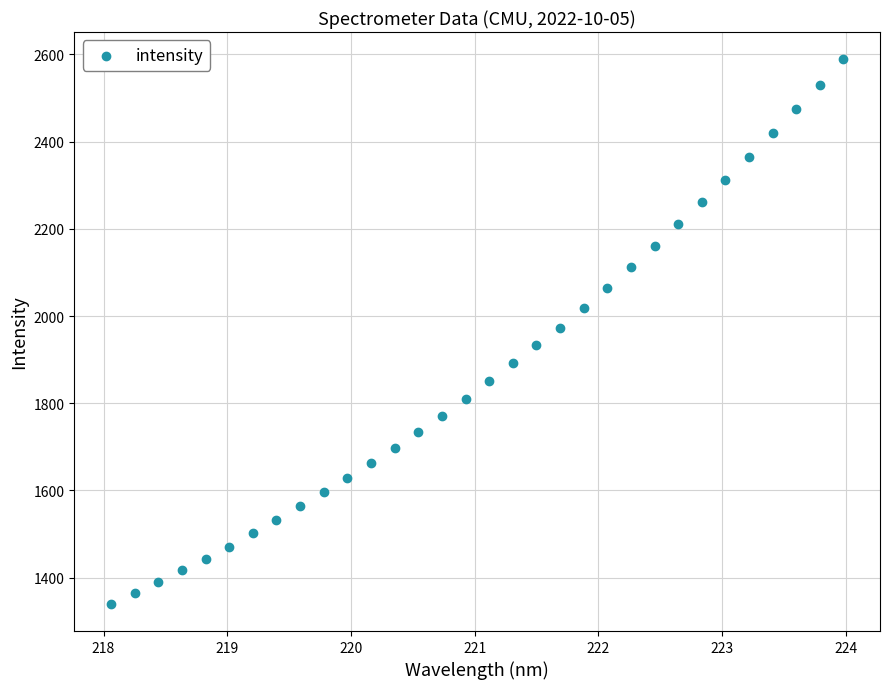

What is the range of X values (max minus min)?

5.9